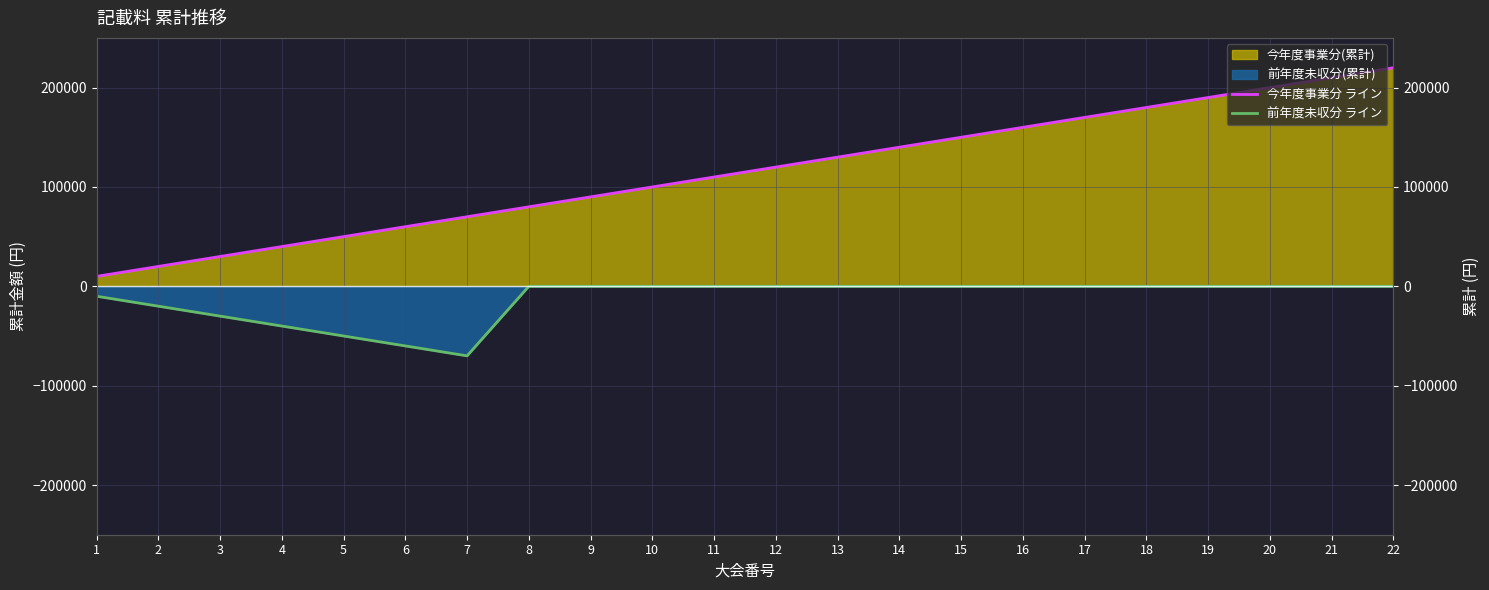

Between 4 and 11, which is larger?

11